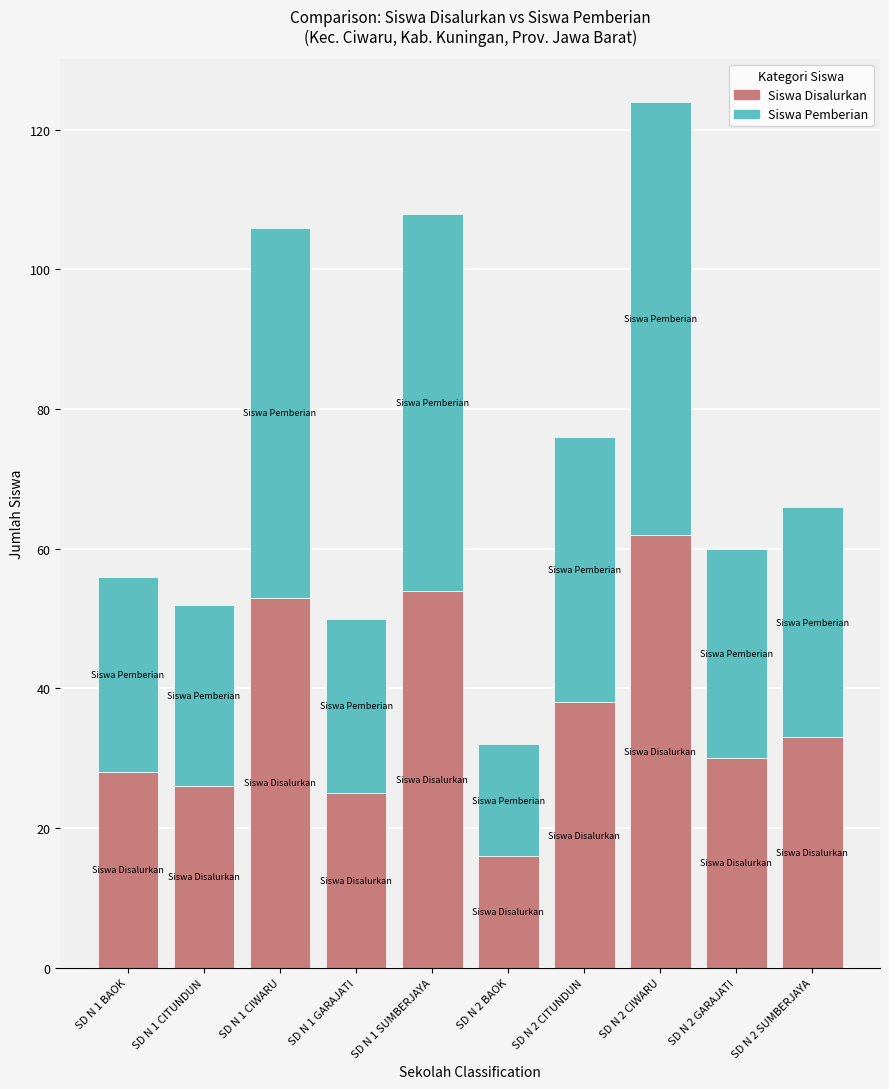

What is the value of the Siswa Disalurkan bar at the 2nd from the left?

26